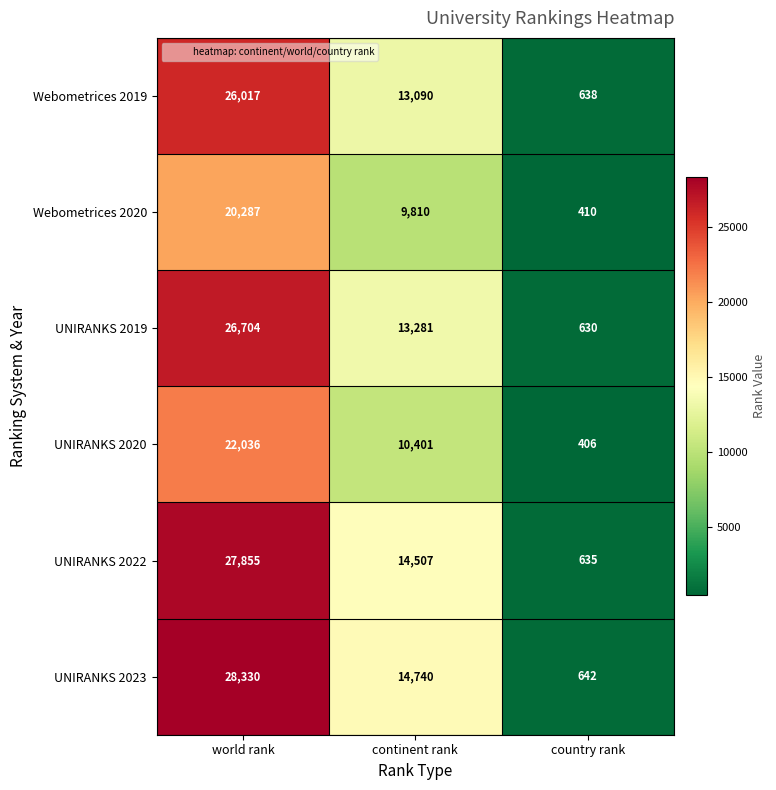

The value of Webometrices 2019 at world rank is 5693. True or false?

False